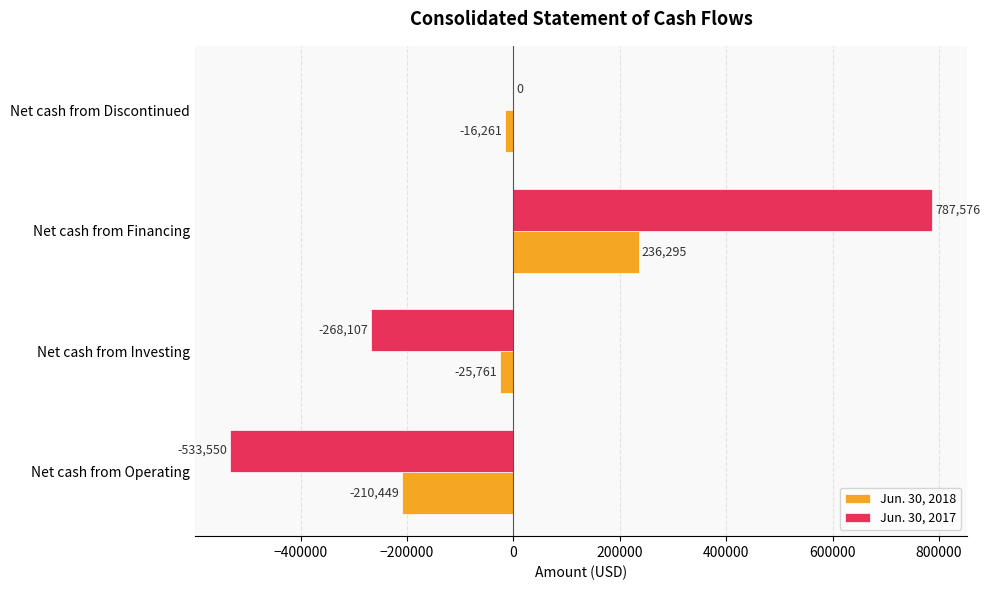

The Jun. 30, 2018 series shows 236295 at Net cash from Financing. True or false?

True